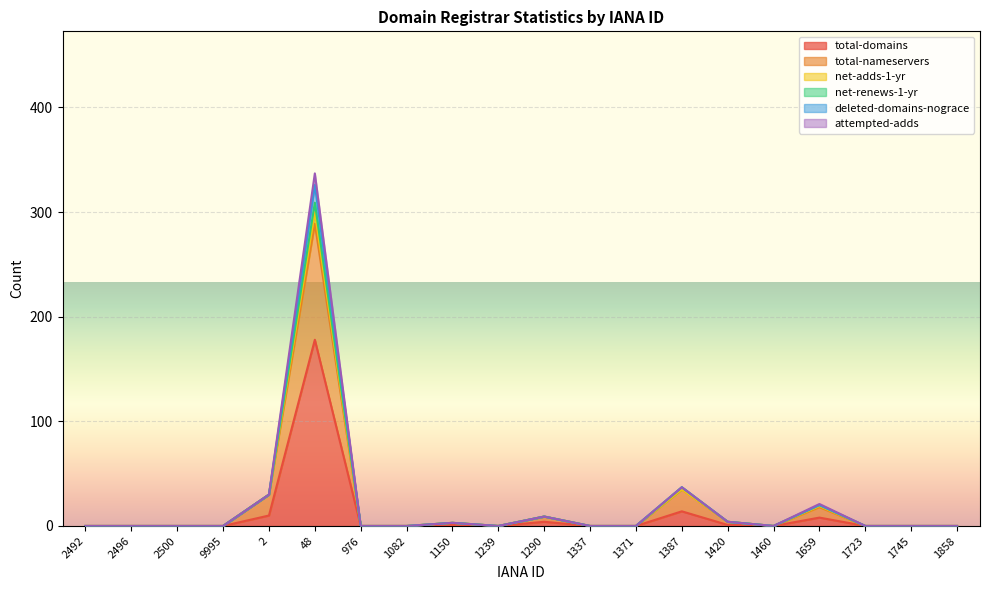

Which label corresponds to the largest value in the chart?

48